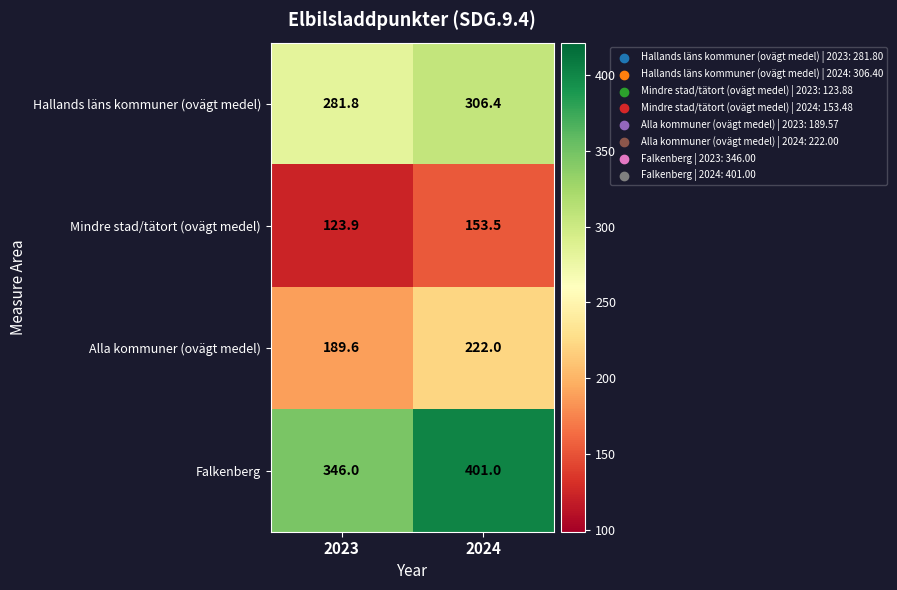

Is it true that Mindre stad/tätort (ovägt medel) equals 36.7 at 2023?

False